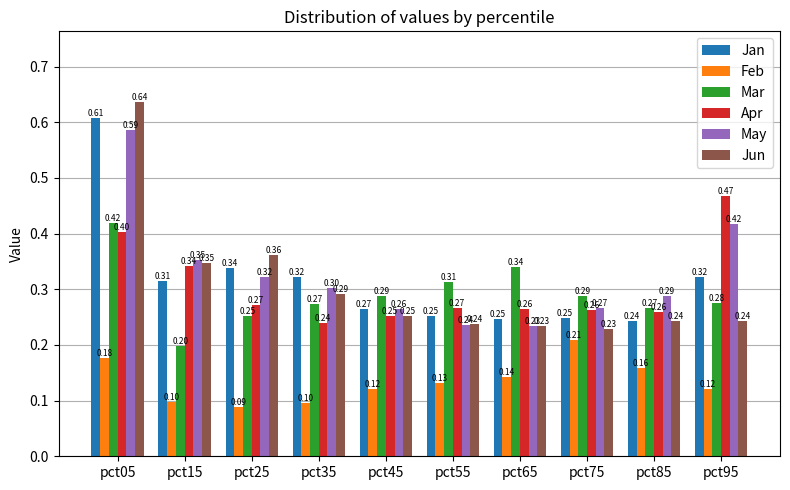

Is it true that May equals 0.6 at pct95?

False